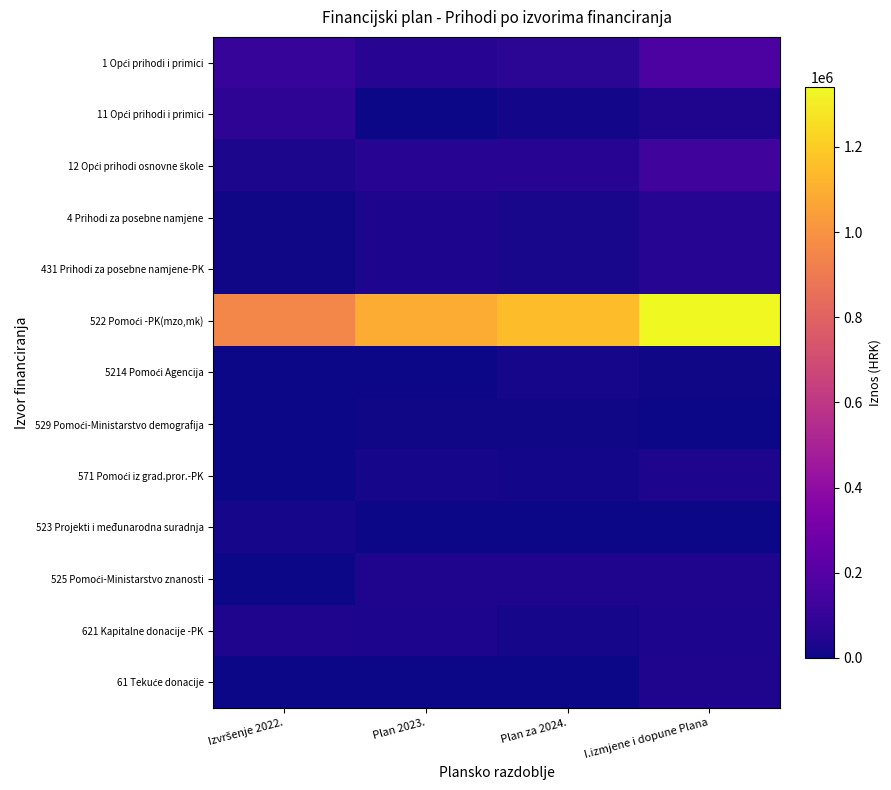

Rank the series by their maximum value, from highest to lowest.

522 Pomoći -PK(mzo,mk), 1 Opći prihodi i primici, 12 Opći prihodi osnovne škole, 11 Opći prihodi i primici, 4 Prihodi za posebne namjene, 431 Prihodi za posebne namjene-PK, 525 Pomoći-Ministarstvo znanosti, 621 Kapitalne donacije -PK, 61 Tekuće donacije, 571 Pomoći iz grad.pror.-PK, 523 Projekti i međunarodna suradnja, 5214 Pomoći Agencija, 529 Pomoći-Ministarstvo demografija